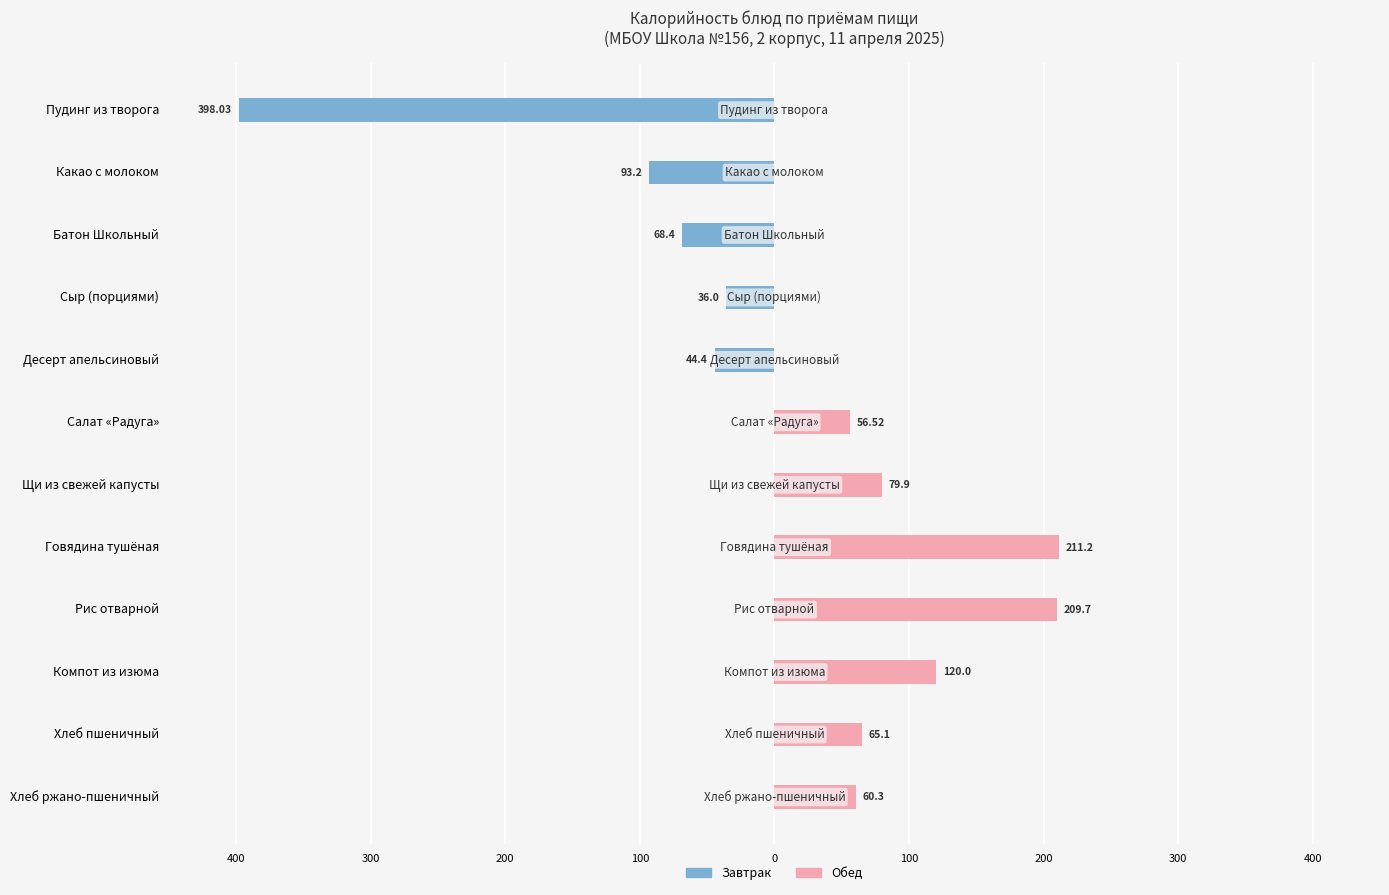

Is it true that Завтрак equals -172.7 at Салат «Радуга»?

False